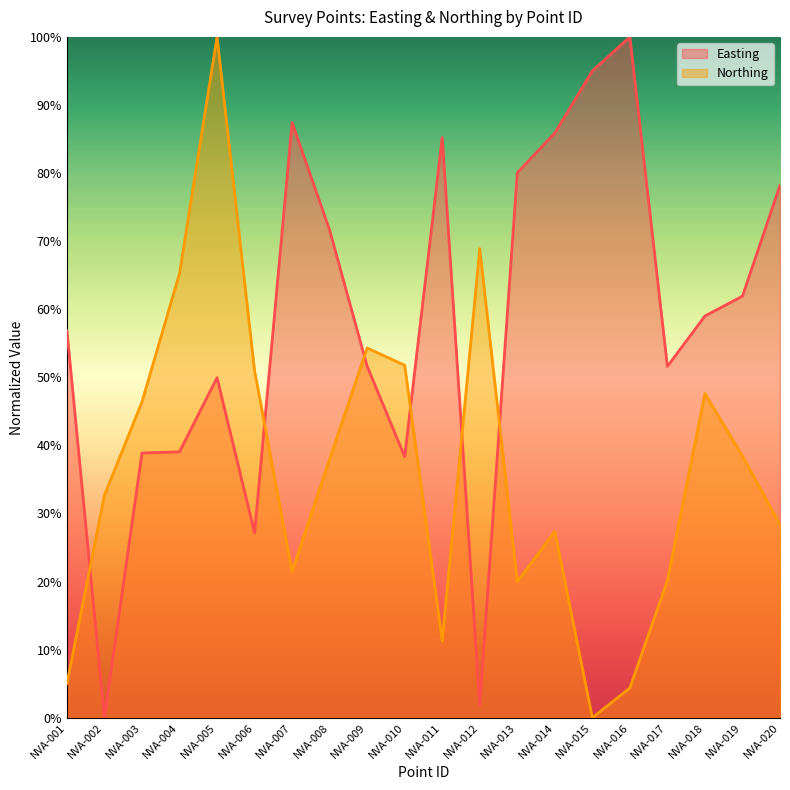

At which label does Northing reach its minimum?

NVA-015